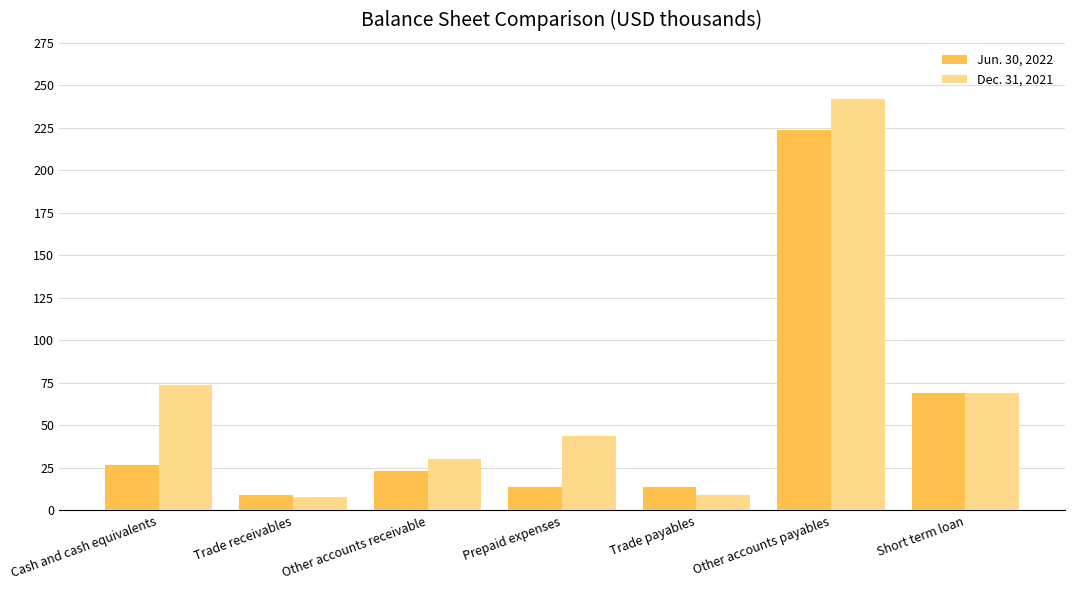

What is the label of the 4th bar from the left?

Prepaid expenses